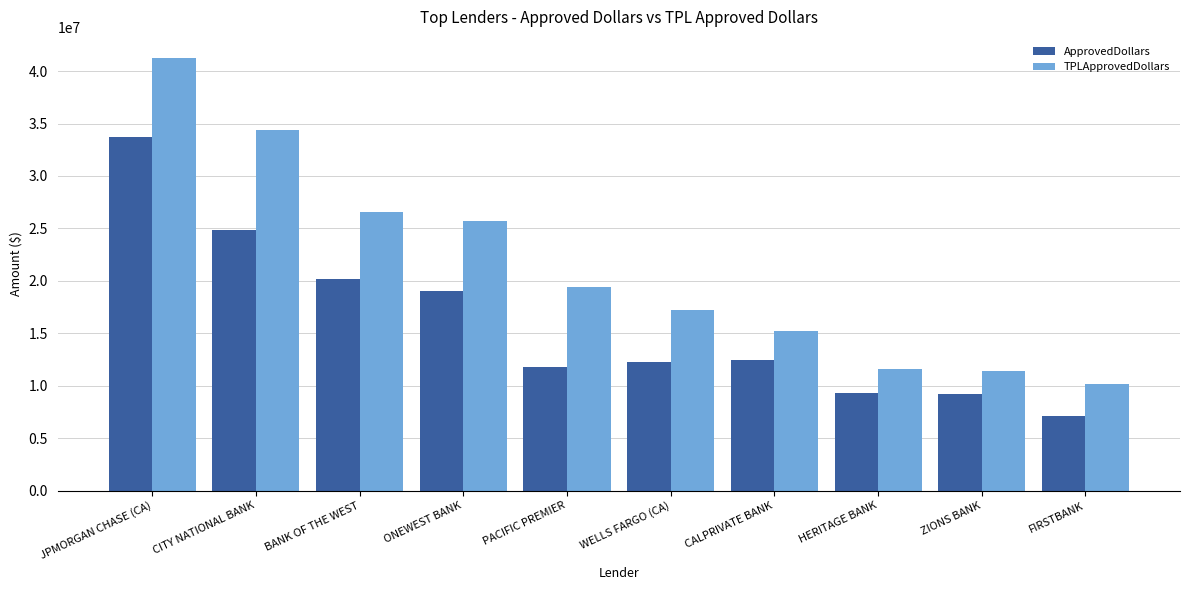

Which series changed the most between BANK OF THE WEST and PACIFIC PREMIER?

ApprovedDollars